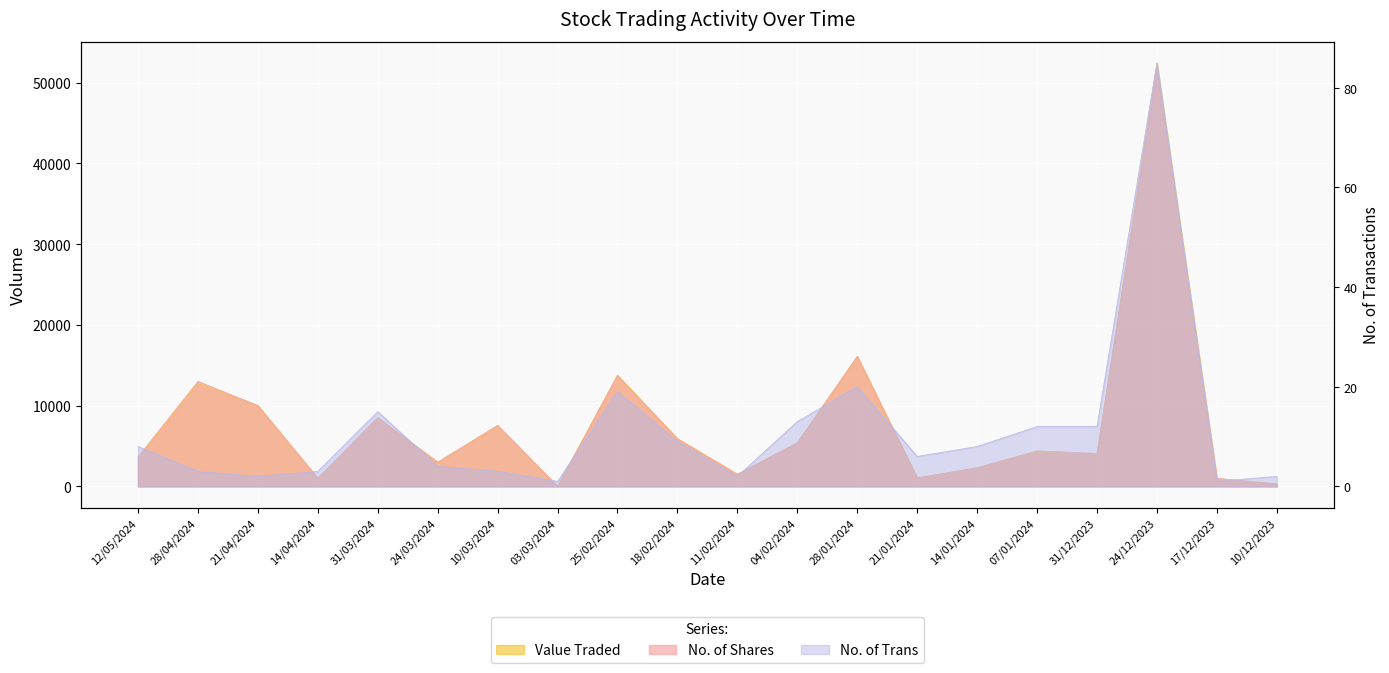

What is the difference between the highest and lowest values at 31/03/2024?

8505